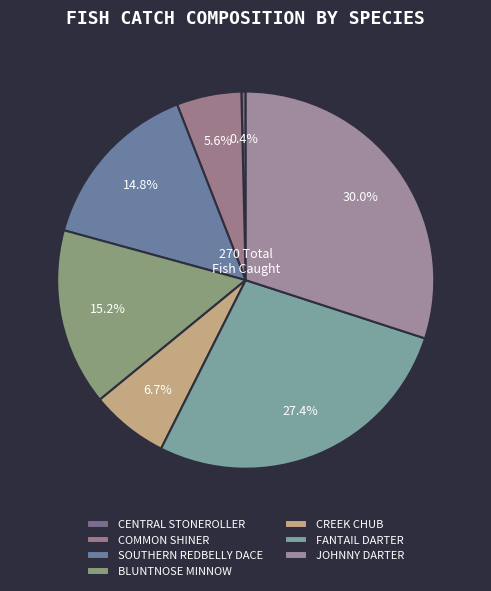

Combined, what portion of the pie is SOUTHERN REDBELLY DACE and JOHNNY DARTER?

44.8%